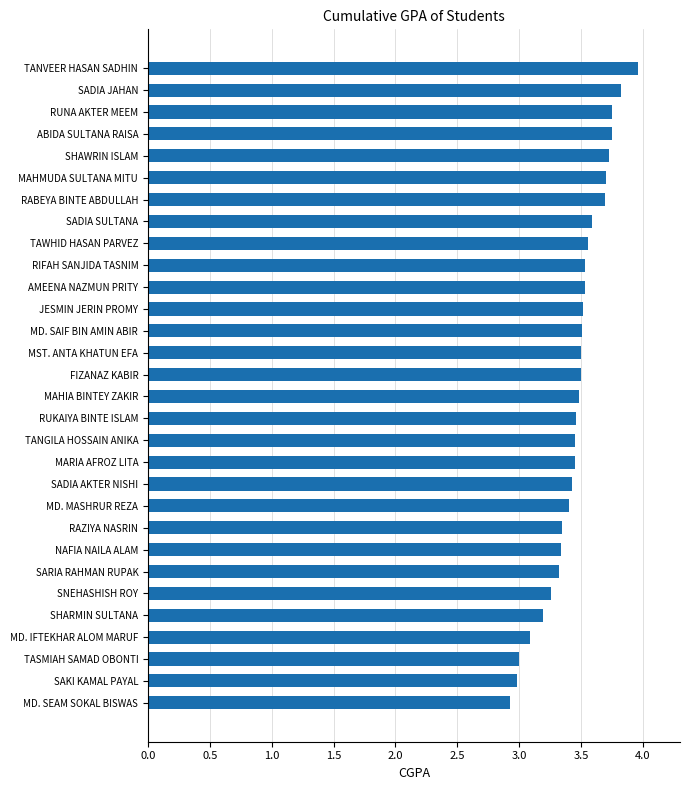

What is the difference between the maximum and minimum values?

1.0